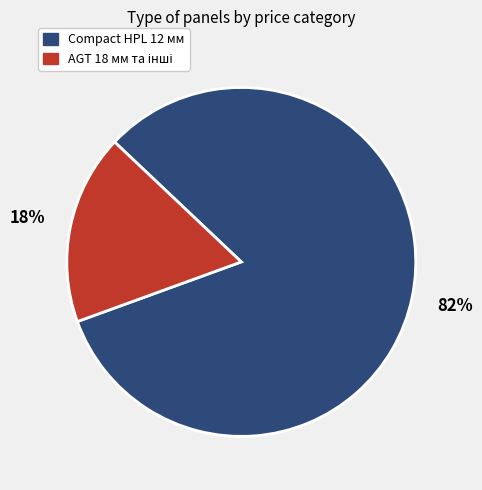

Does any single category account for the majority?

Yes